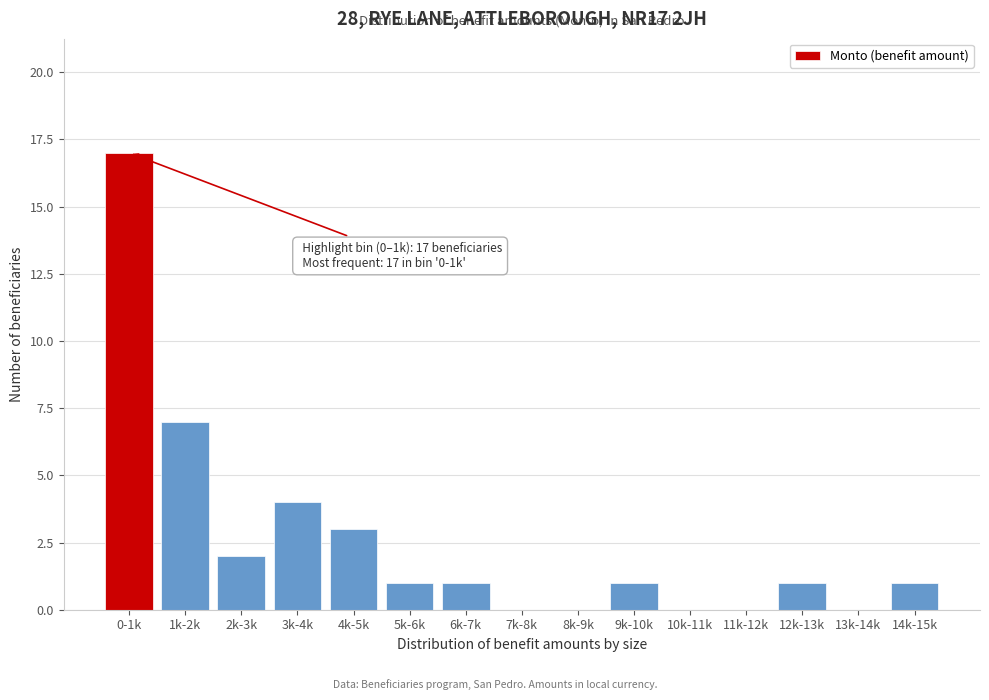

Reading right to left, extract all data points from this chart.

14k-15k=1	13k-14k=0	12k-13k=1	11k-12k=0	10k-11k=0	9k-10k=1	8k-9k=0	7k-8k=0	6k-7k=1	5k-6k=1	4k-5k=3	3k-4k=4	2k-3k=2	1k-2k=7	0-1k=17